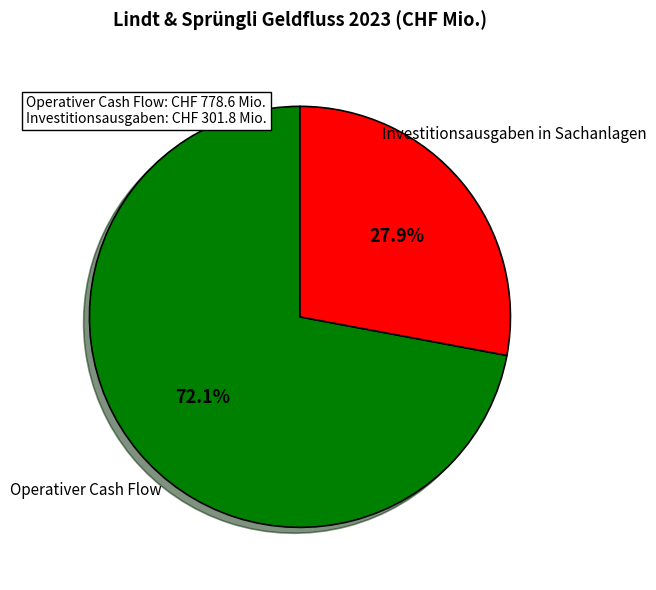

How many segments does this pie chart have?

2